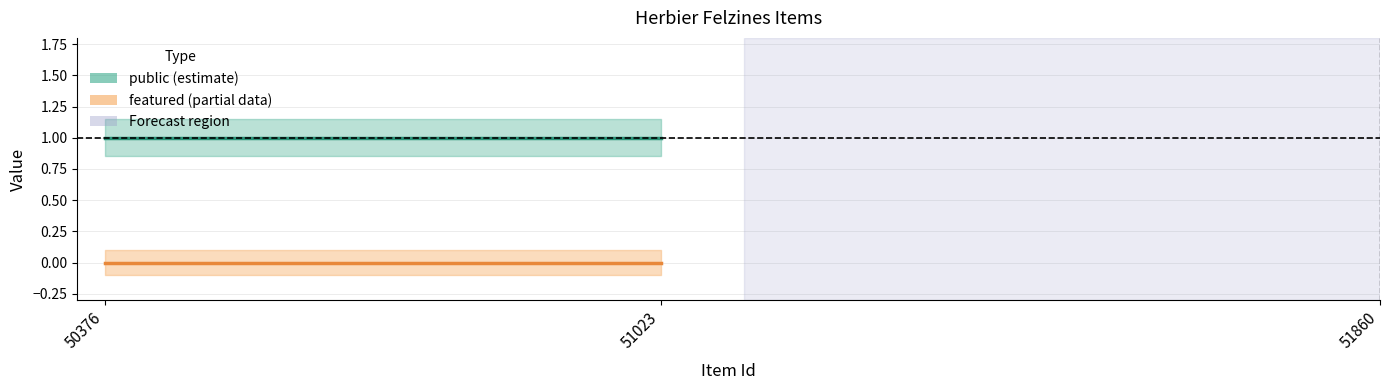

Read the public value at 51023.

1